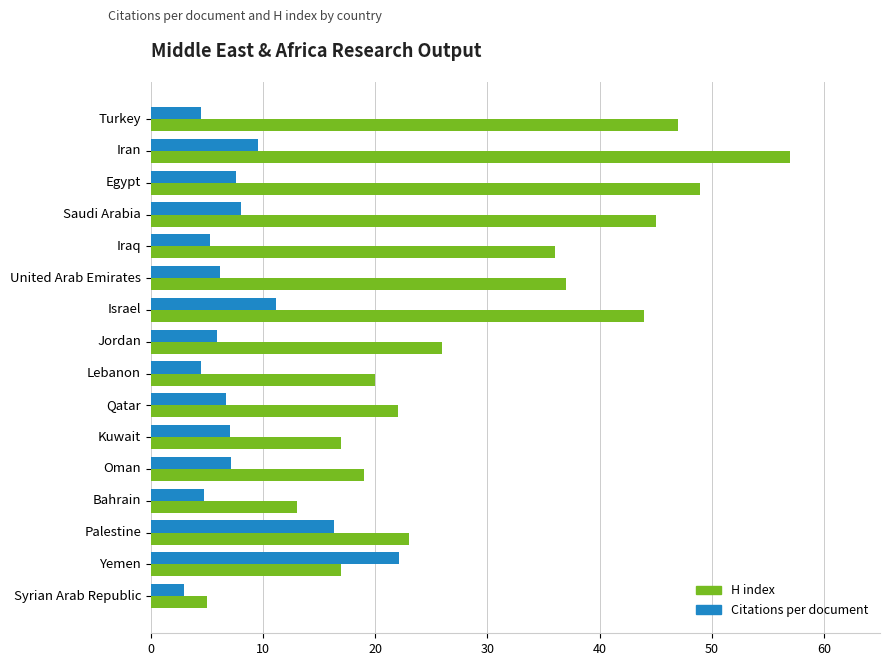

Which series has the largest total across all categories?

H index